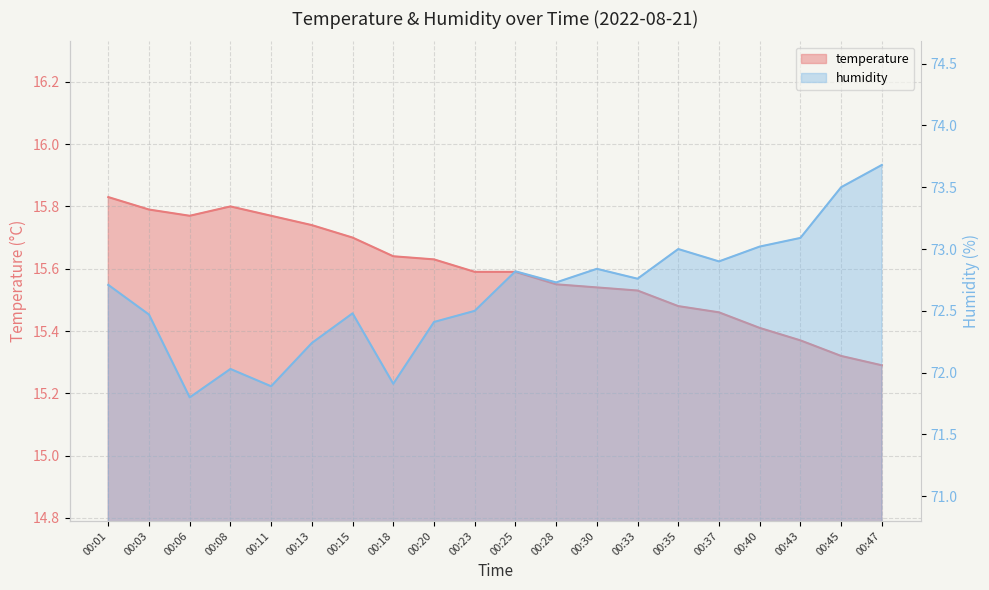

At how many categories does at least one series exceed 33?

20